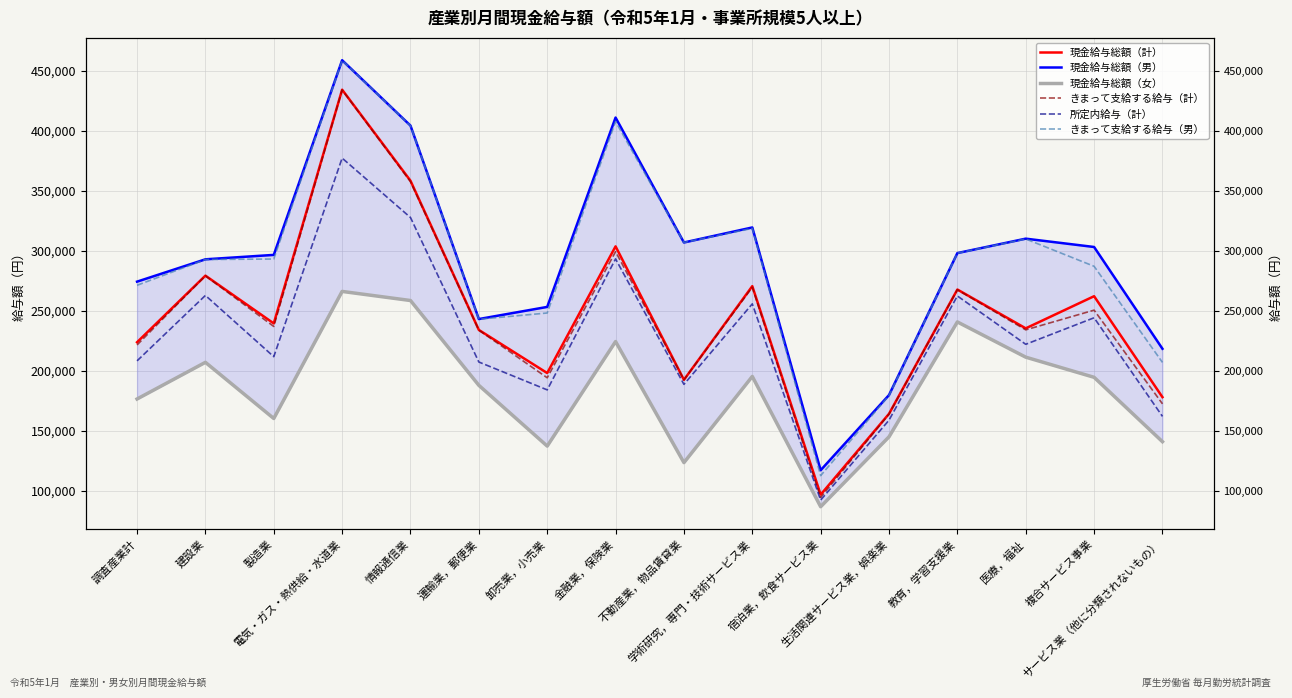

What is the smallest value displayed?

87017